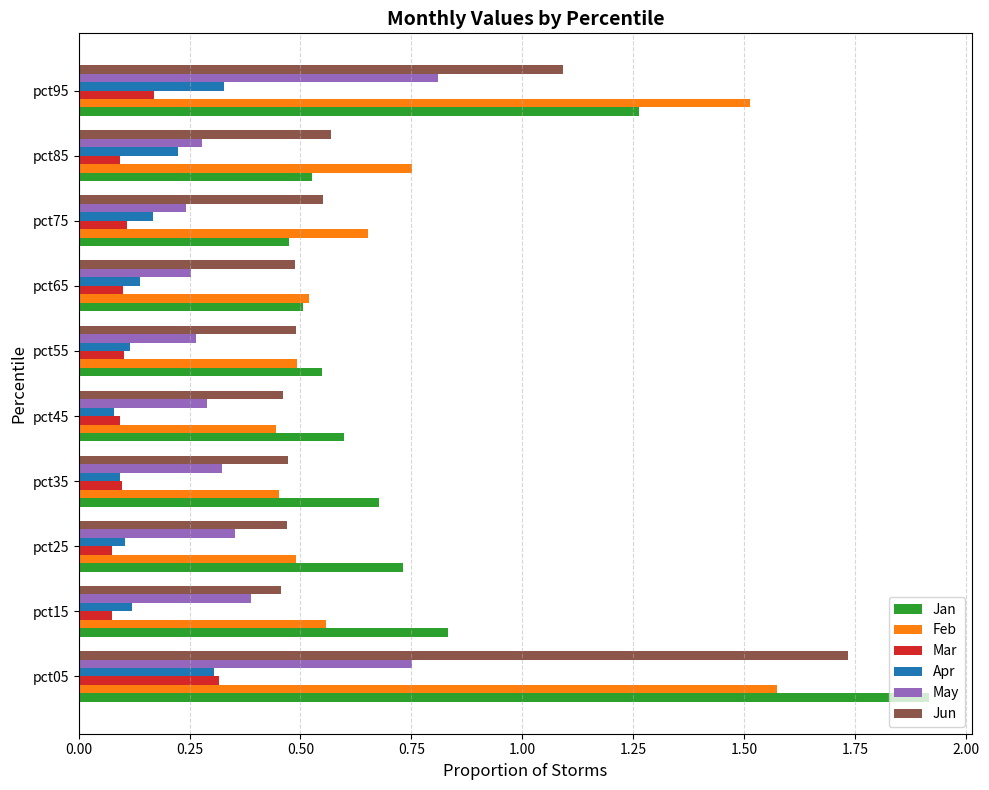

Which series has the widest spread of values?

Jan